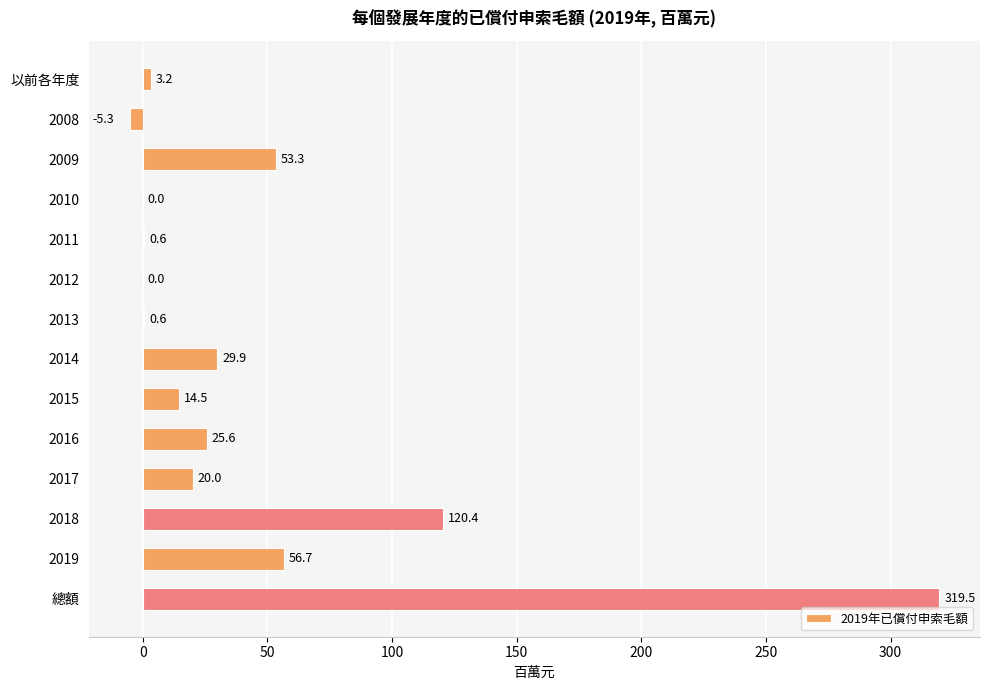

What is the change in value from 2012 to 2015?

+14.5